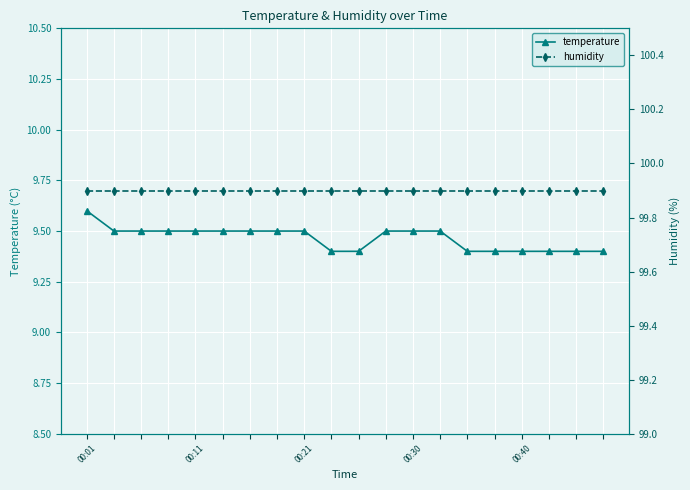

Which series has the largest total across all categories?

humidity